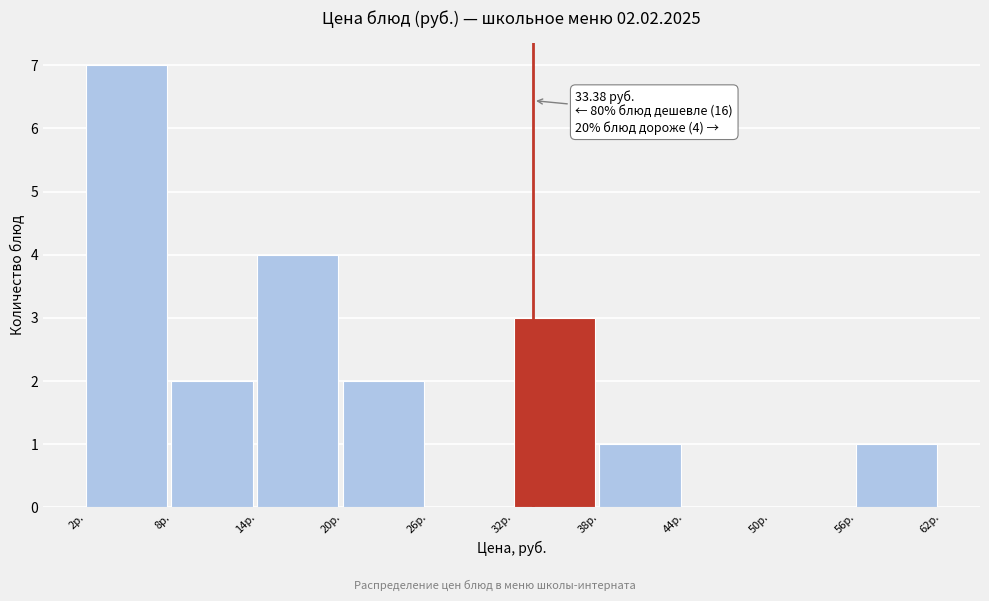

Over which range of the x-axis is the bar tallest?

2 to 8